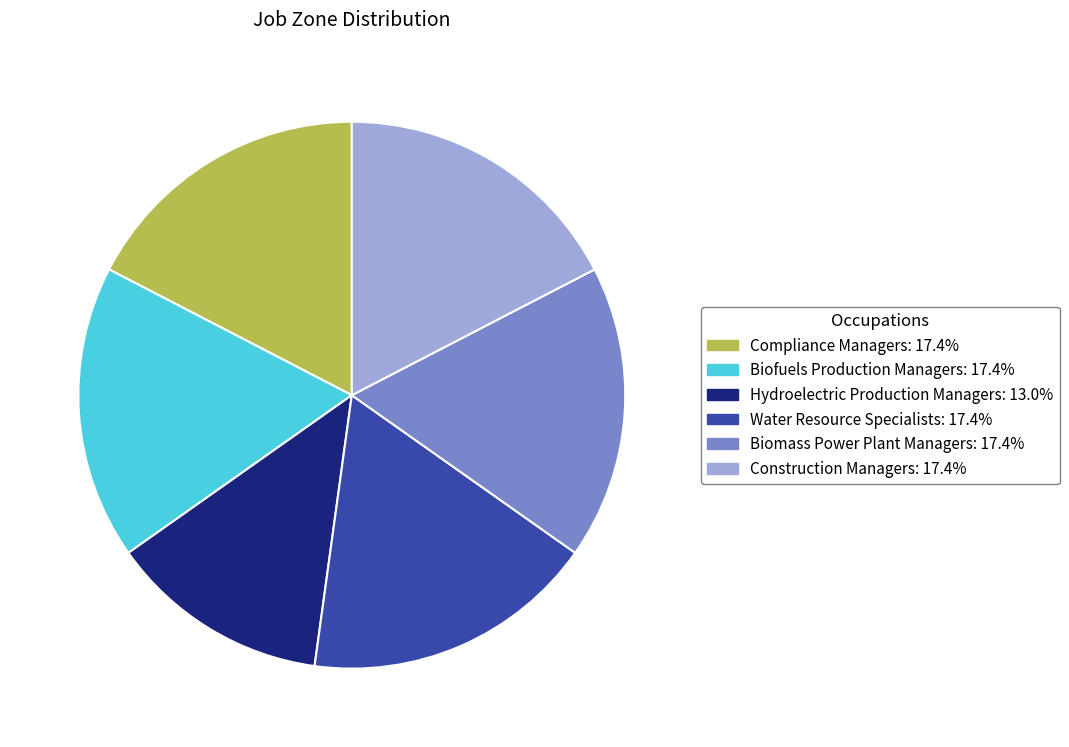

Which slice is the smallest?

Hydroelectric Production Managers